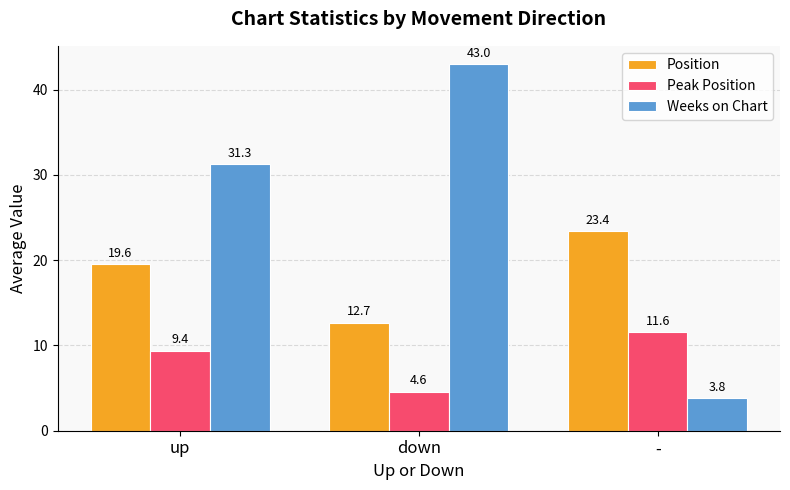

Rank the categories by Position value from highest to lowest.

-, up, down